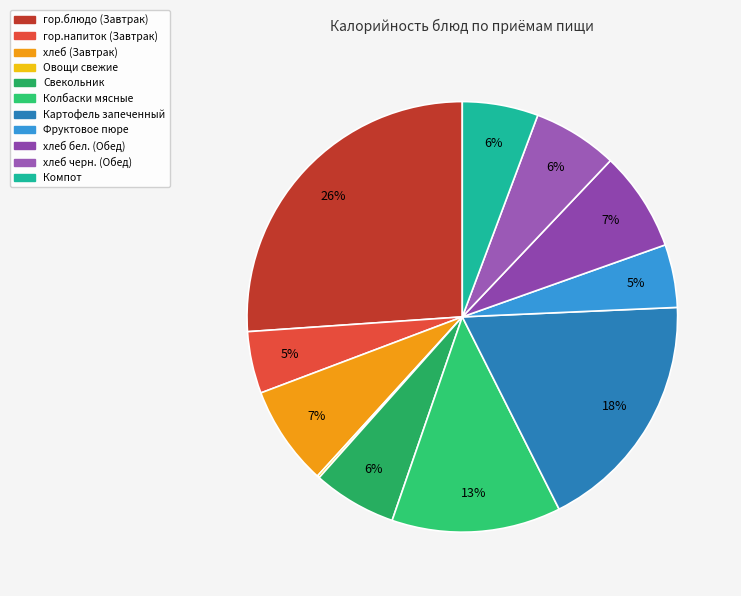

True or false: Овощи свежие accounts for 0% of the total.

True